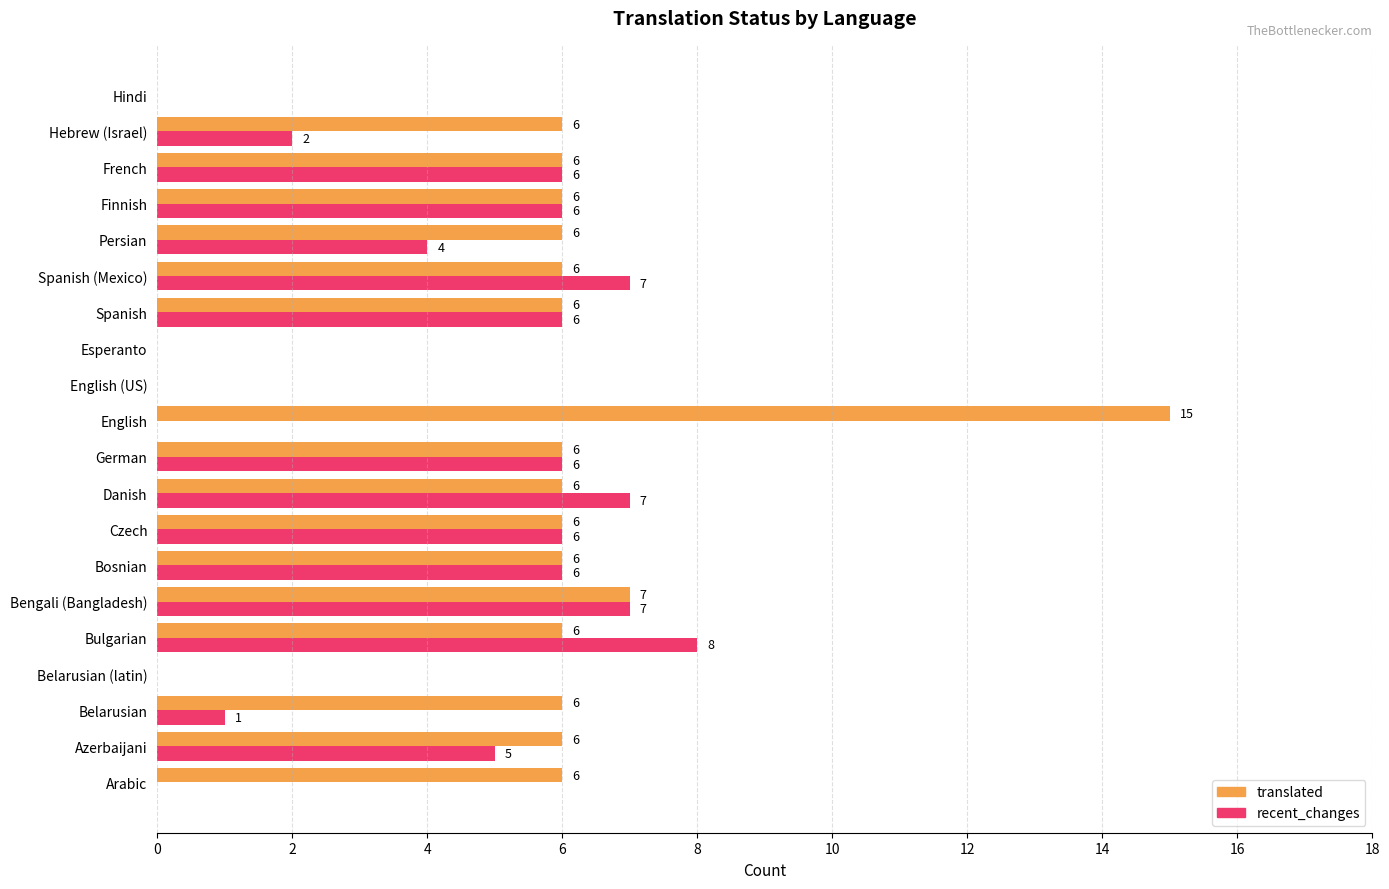

What is the sum of the translated values at Persian and Finnish?

12